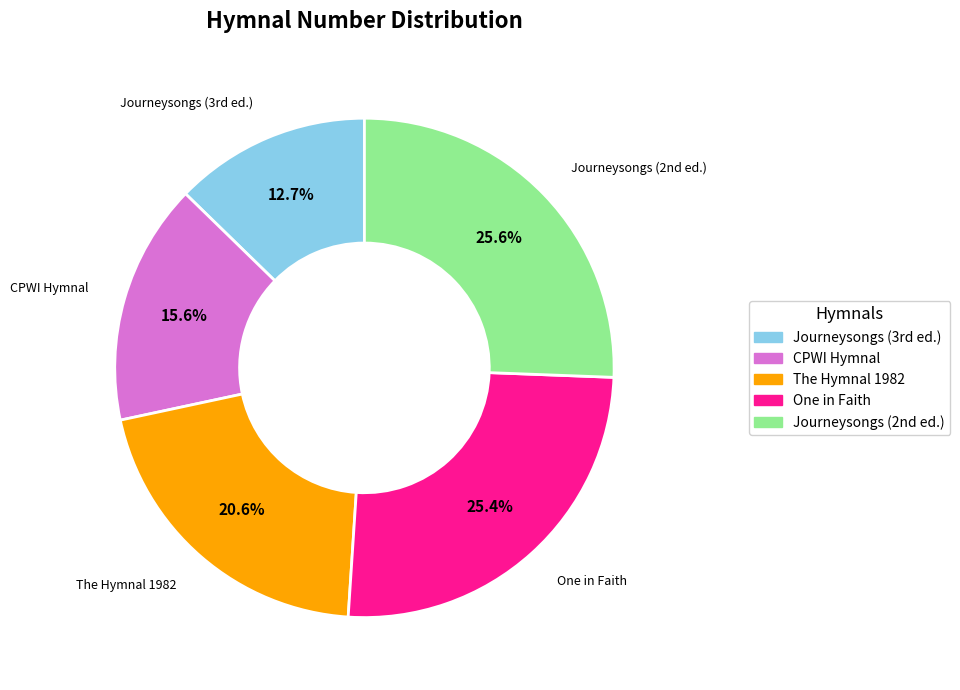

How many slices are in this pie chart?

5